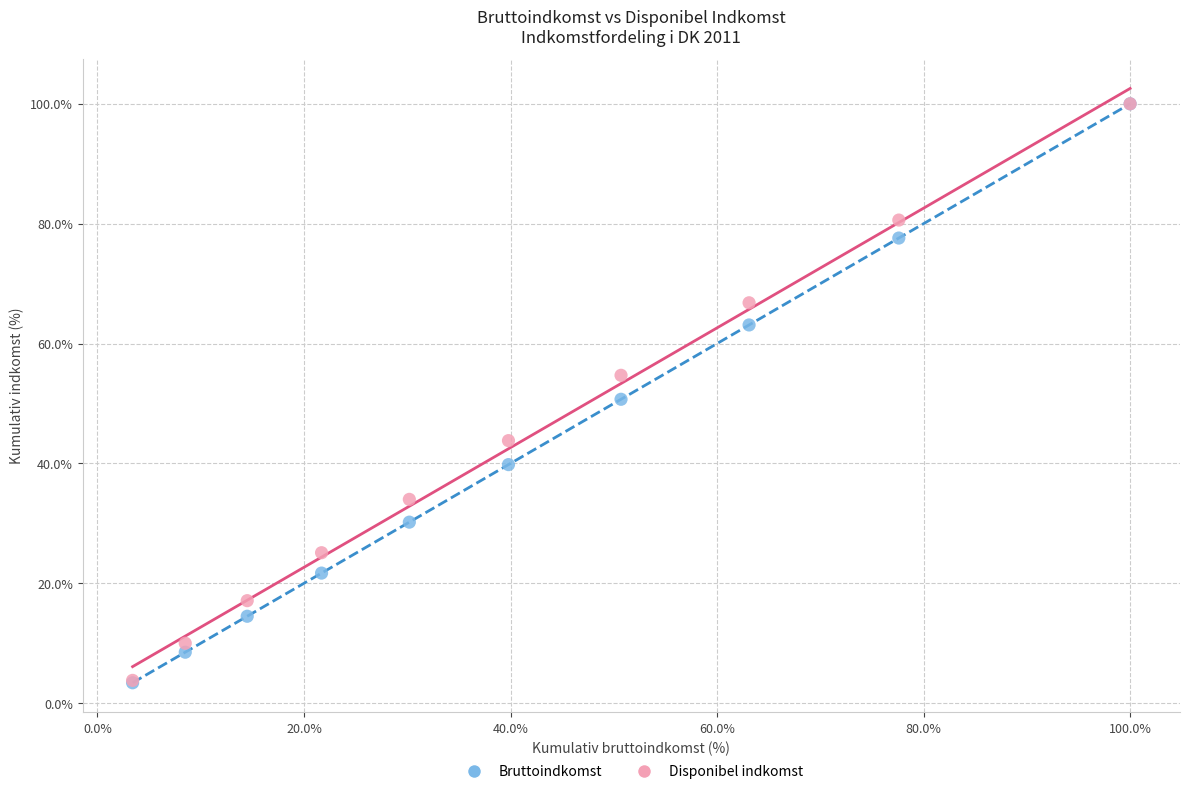

Which series has the largest Y range (max minus min)?

Bruttoindkomst